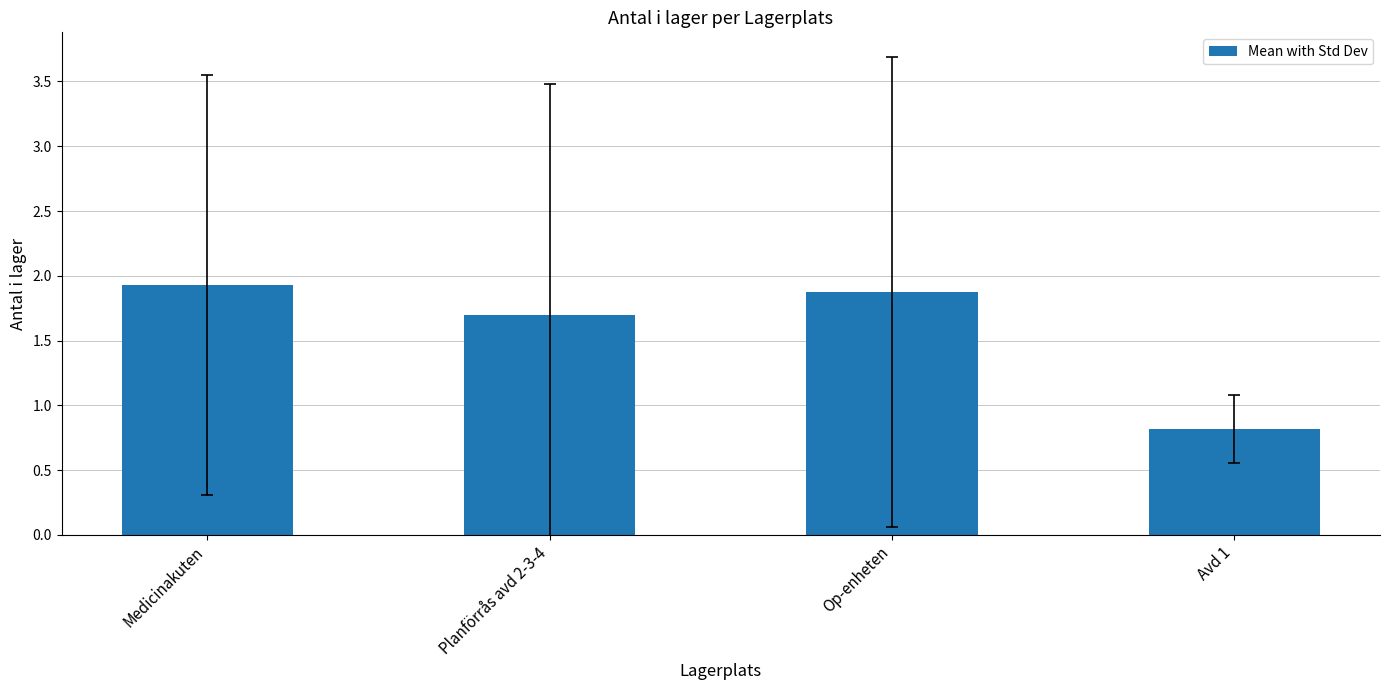

Rank the categories by value from lowest to highest.

Avd 1, Planförrås avd 2-3-4, Op-enheten, Medicinakuten